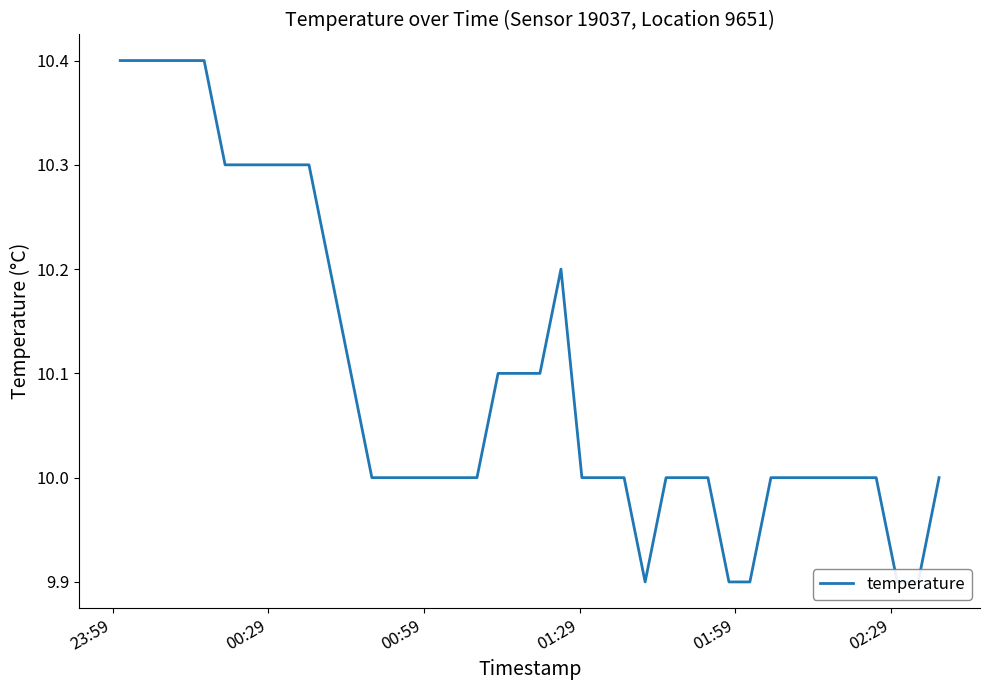

Where does the data first go above 10?

23:59